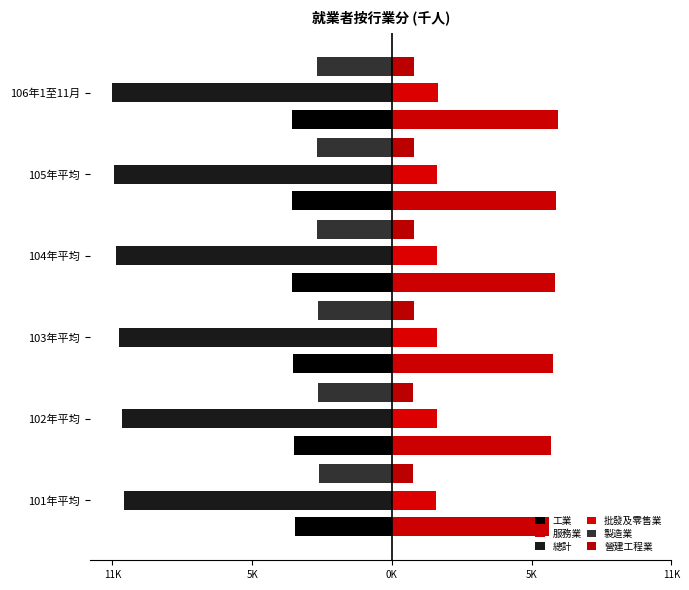

Rank the series by their maximum value, from lowest to highest.

總計, 工業, 製造業, 營建工程業, 批發及零售業, 服務業